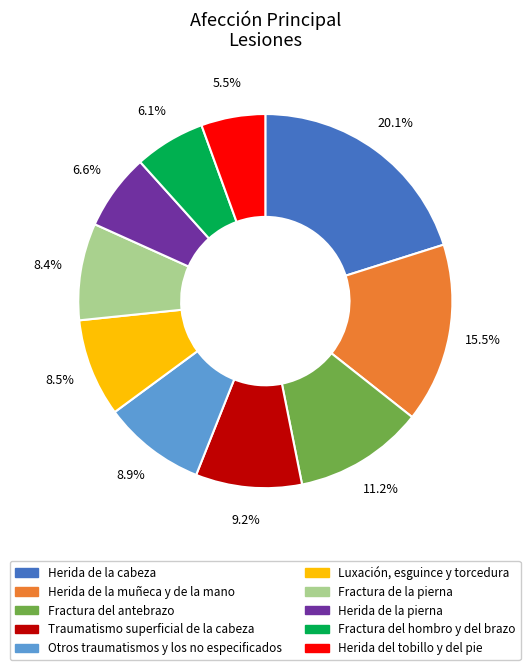

Is Fractura del hombro y del brazo the majority of the pie?

No